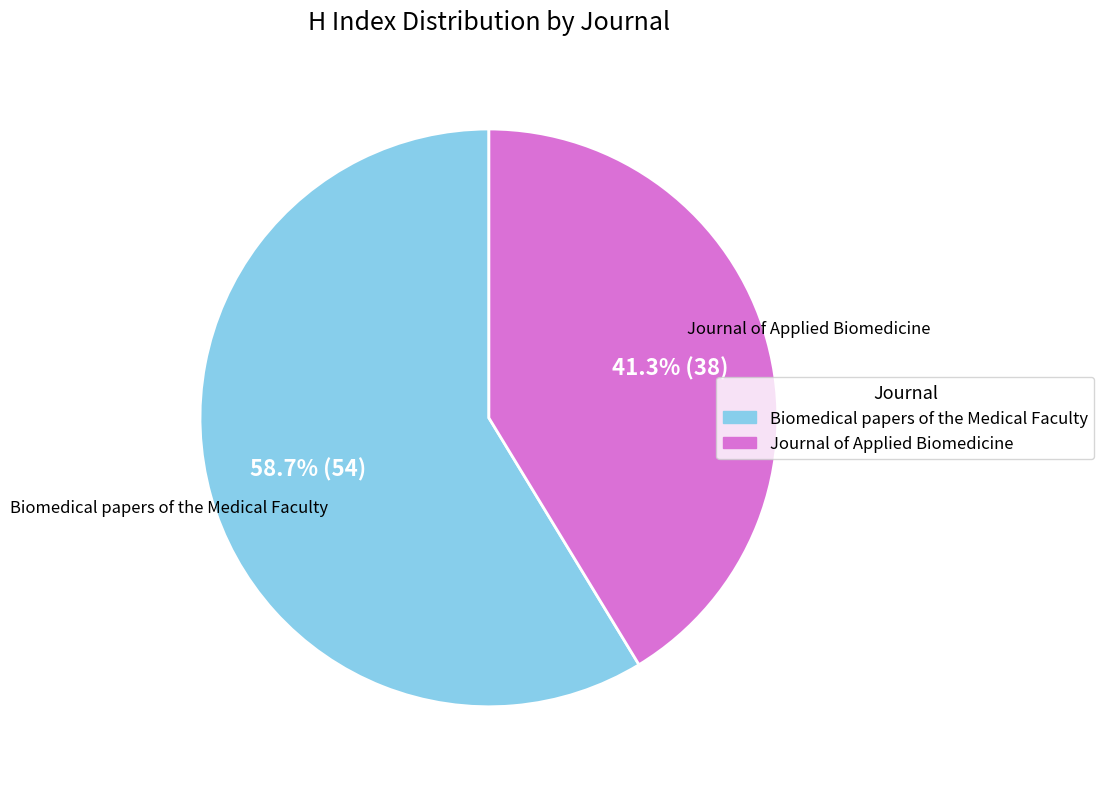

Does Journal of Applied Biomedicine represent more than half of the total?

No